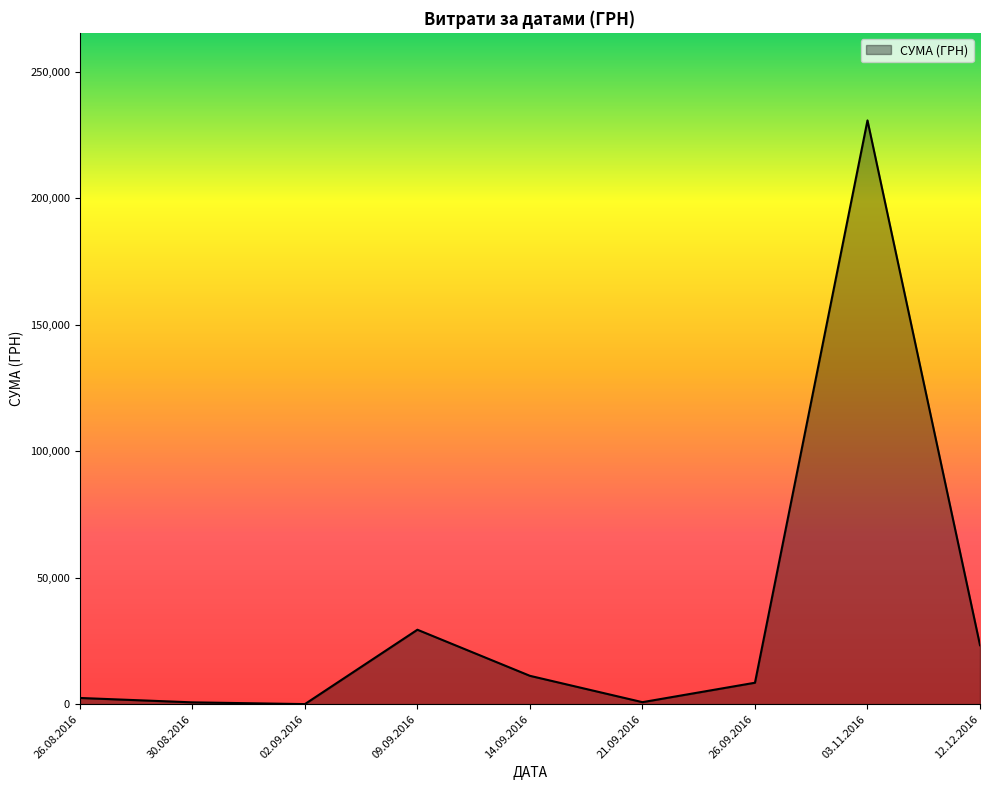

Is it true that the value at 14.09.2016 is 175.6?

False